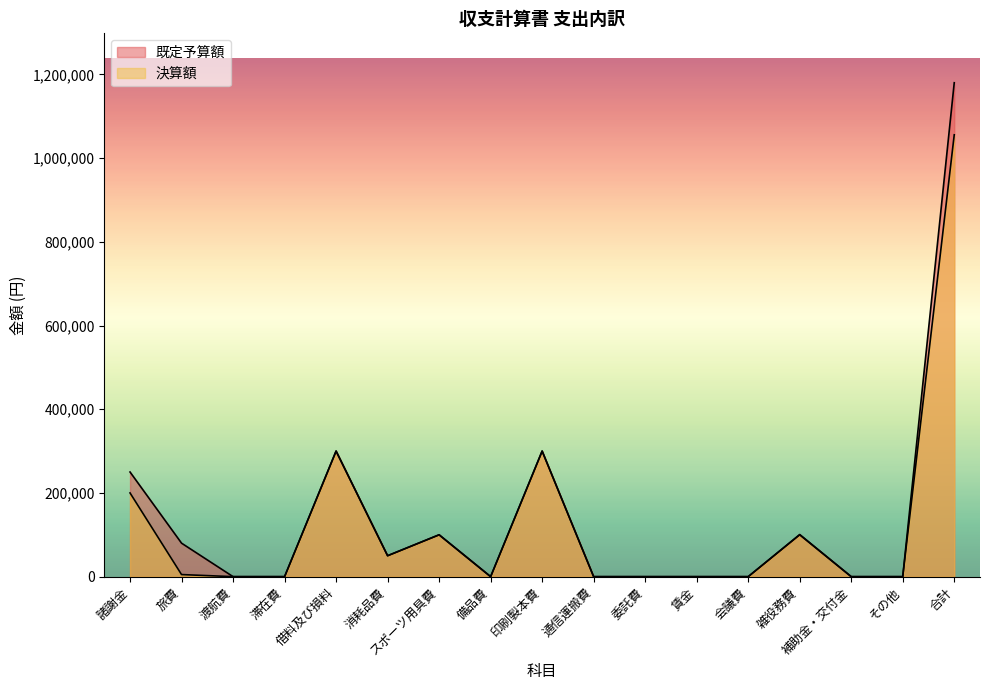

What is the sum of all 決算額 values?

2111296